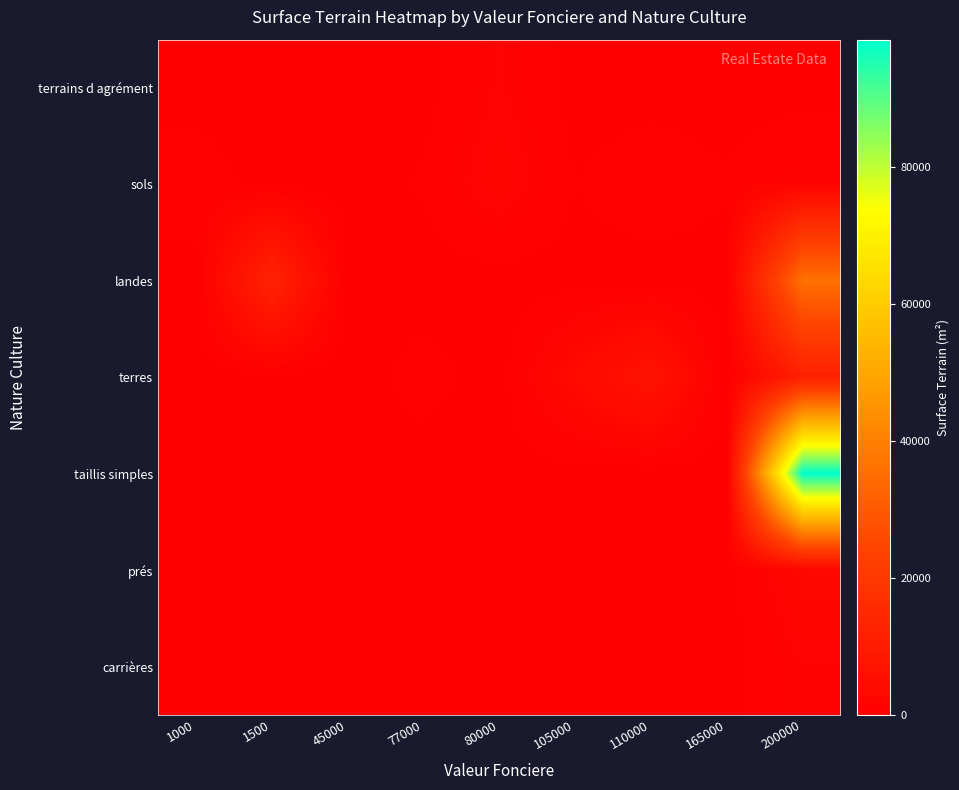

How many data points does each series have?

9